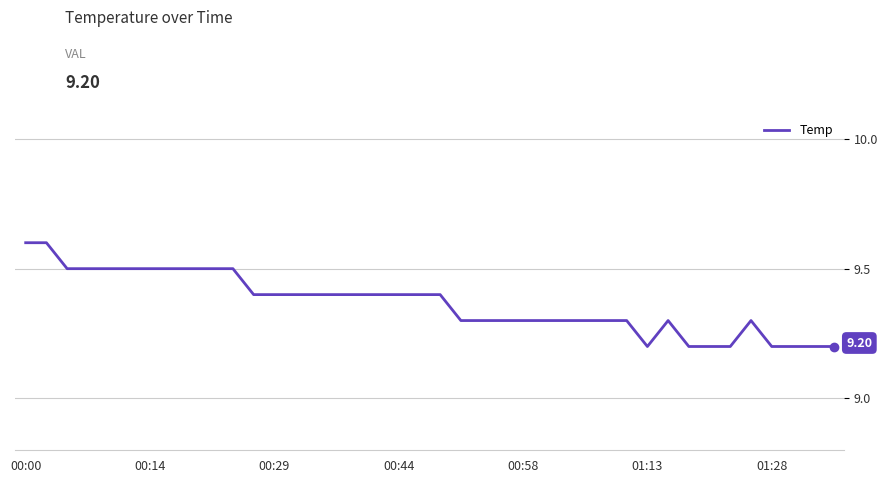

What is the difference between the maximum and minimum values?

0.4